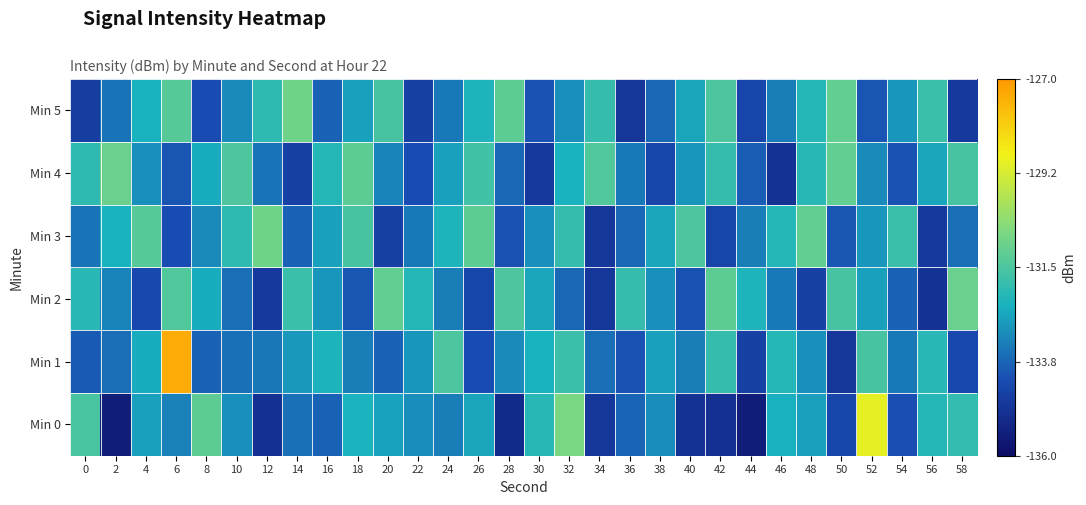

What is the smallest value displayed?

-135.5